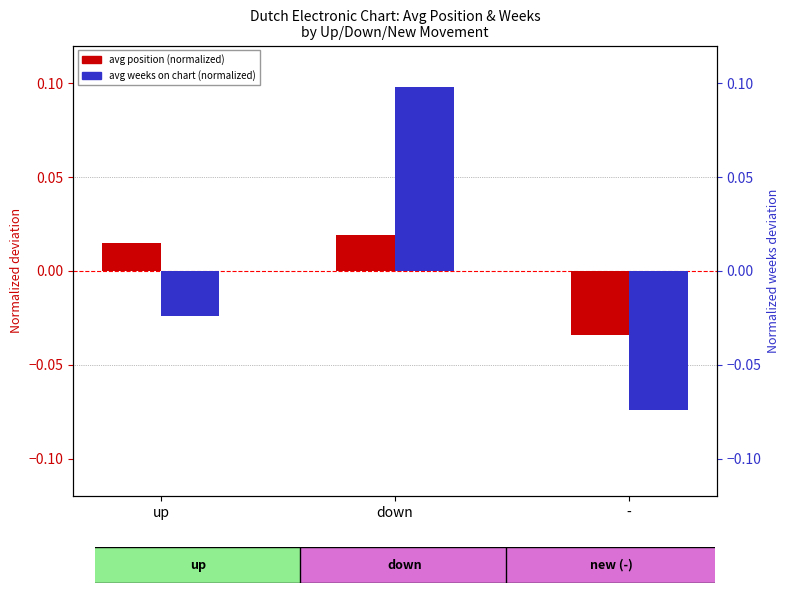

What is the minimum value for avg weeks on chart (normalized)?

-0.1